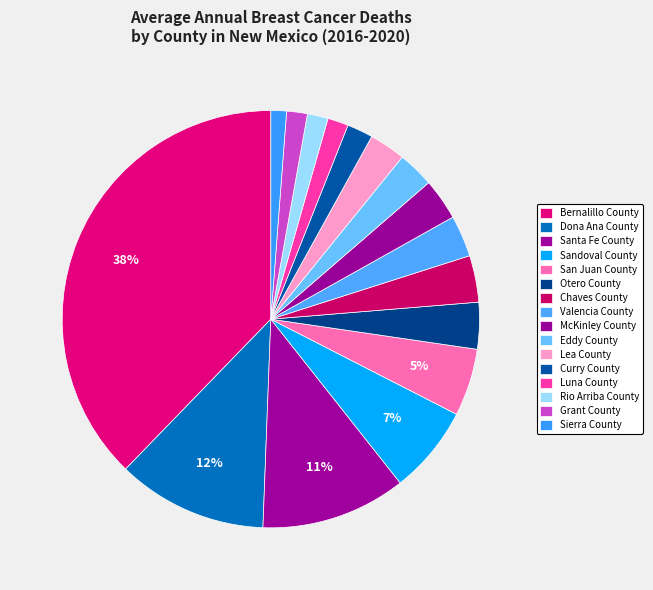

How many slices are in this pie chart?

16